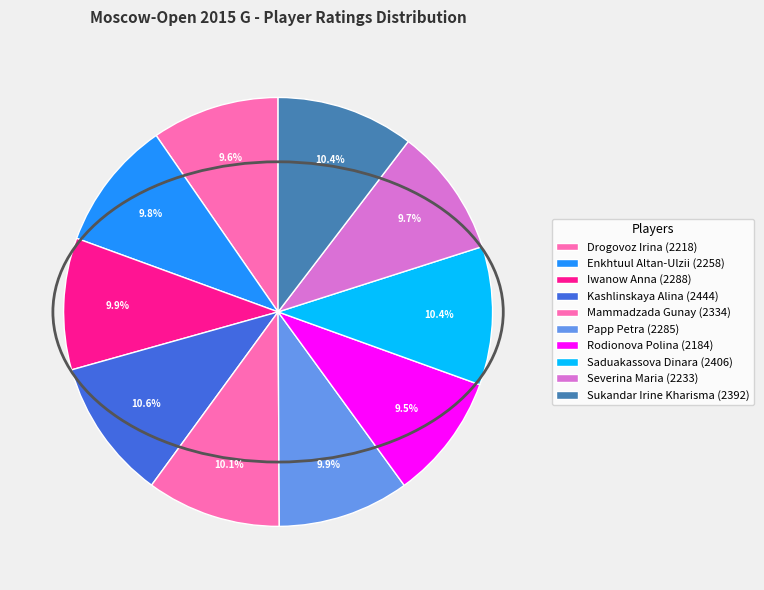

What is the ratio of the value at Mammadzada Gunay to the value at Drogovoz Irina?

1.1